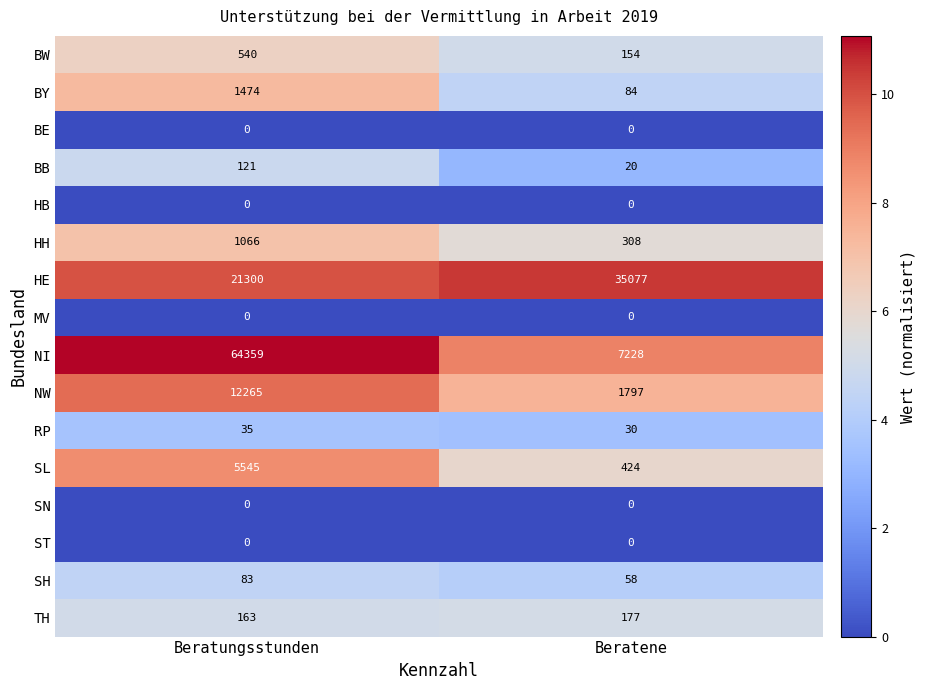

How many data points does each series have?

2